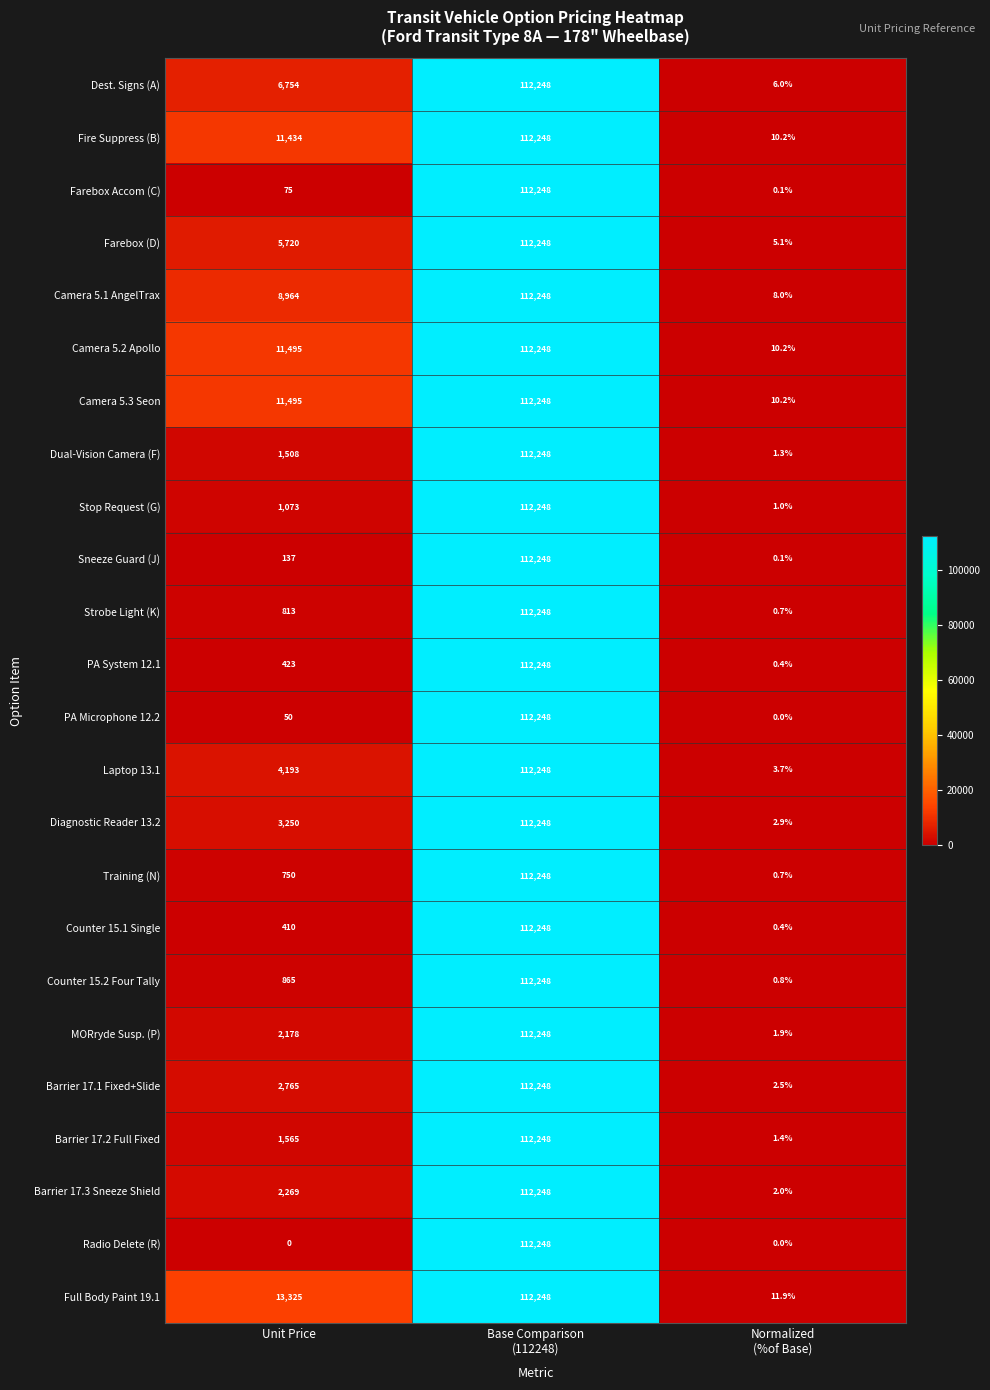

At which label is Strobe Light (K) closest to 56124?

Unit Price